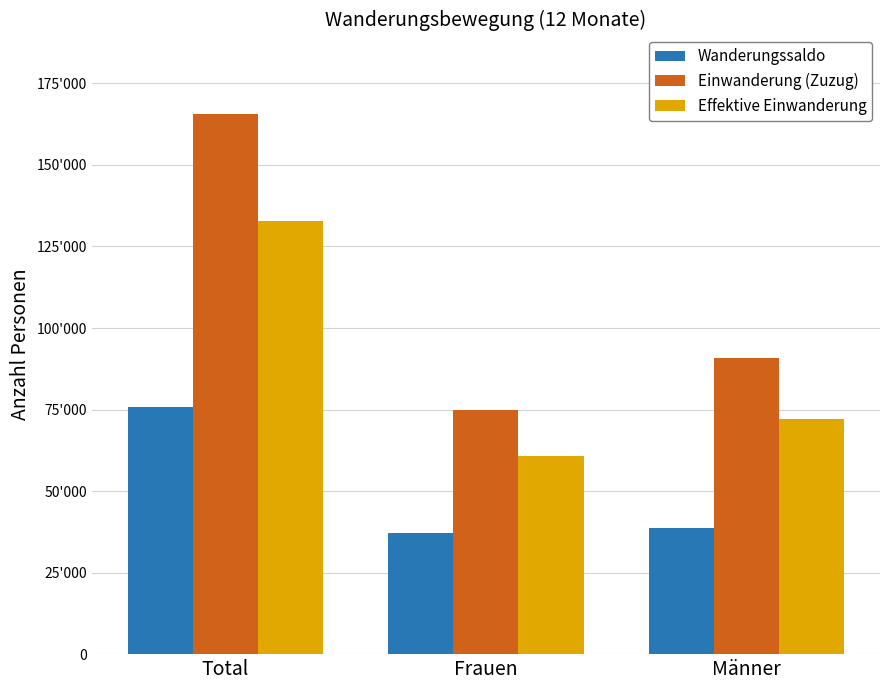

What is the minimum value for Wanderungssaldo?

37168